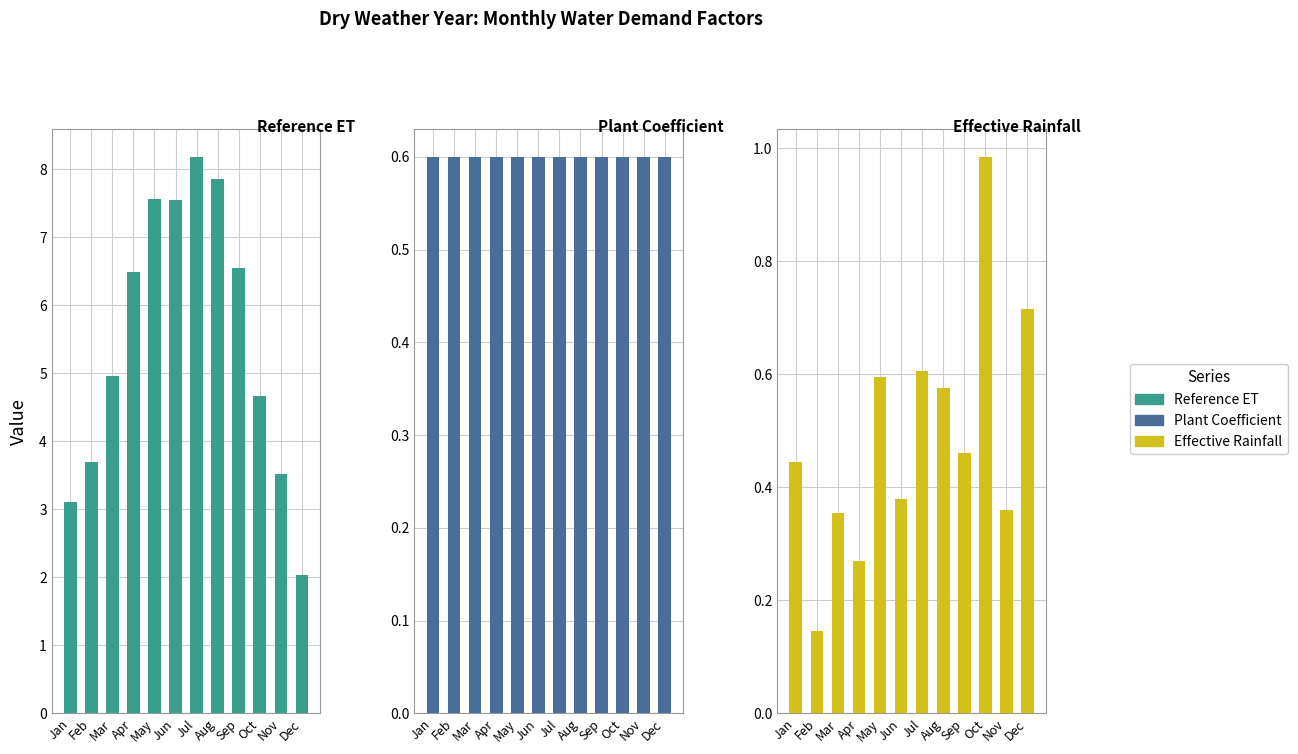

At which label does Reference ET reach its peak?

Jul